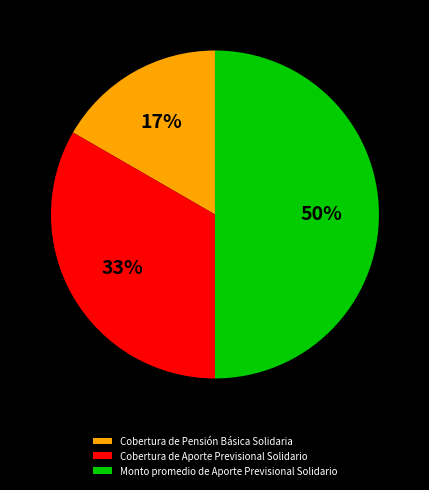

To the nearest percent, what is the combined percentage of Monto promedio de Aporte Previsional Solidario and Cobertura de Pensión Básica Solidaria?

67%